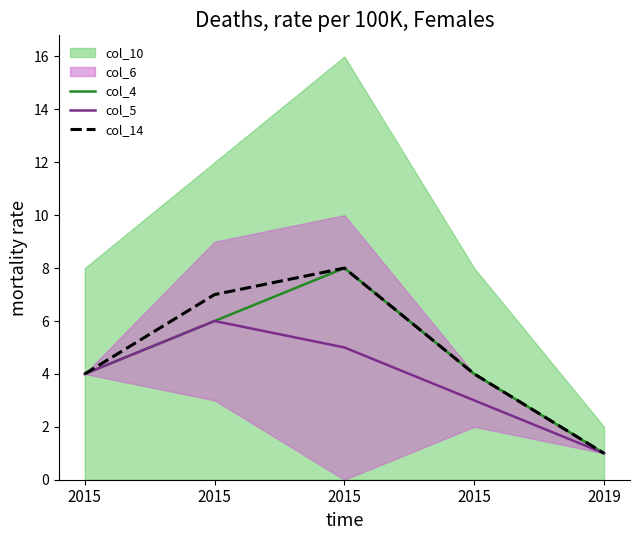

At how many categories does at least one series exceed 6?

2